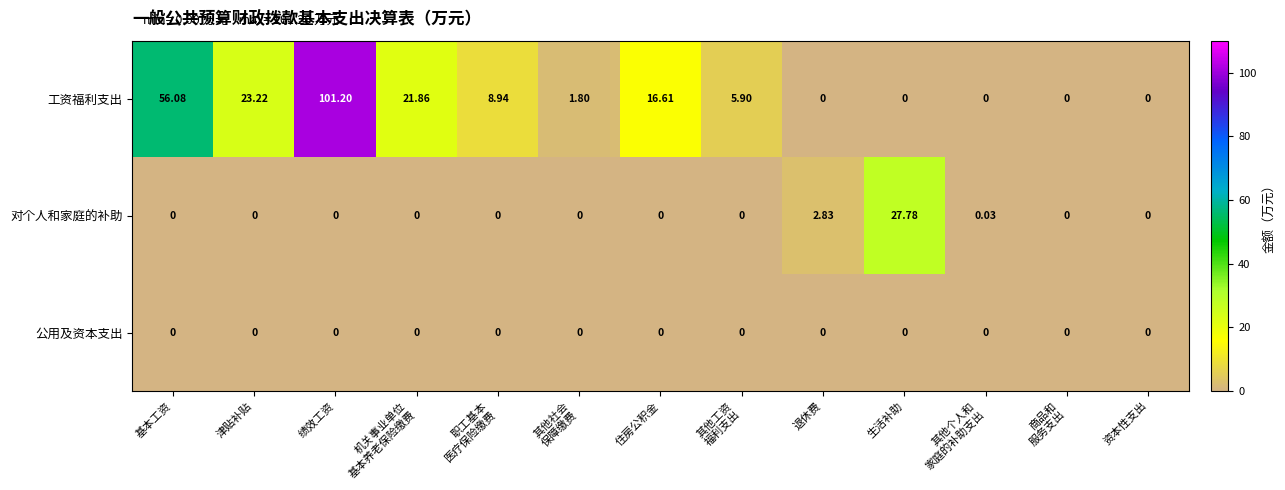

How many distinct data groups are displayed?

3